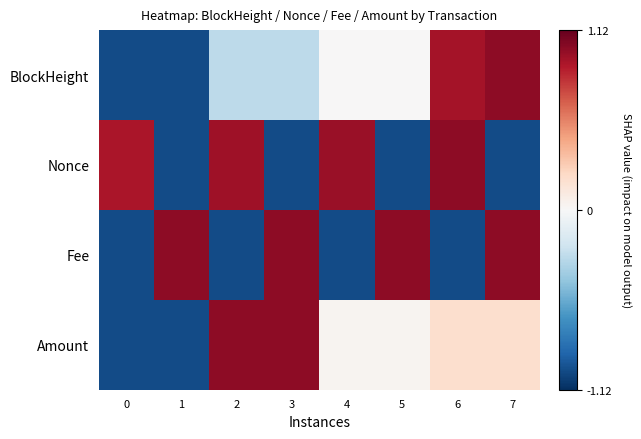

List the series in order of their peak value, highest first.

BlockHeight, Nonce, Fee, Amount